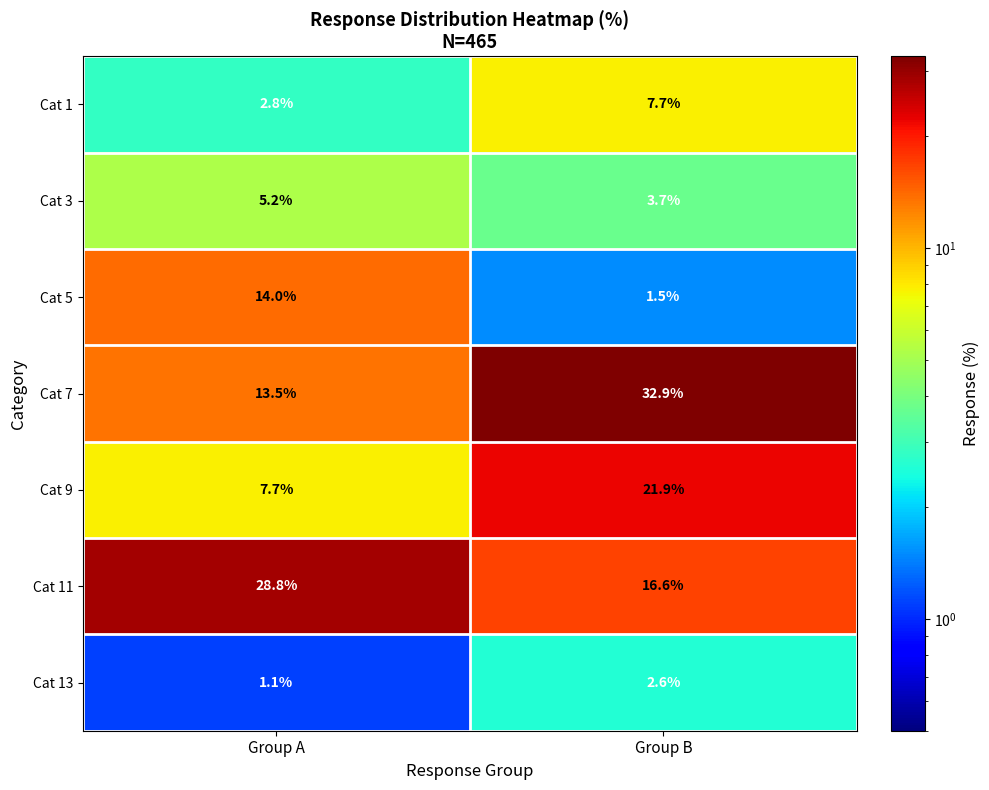

What is the approximate value of Cat 9 at Group B?

21.9